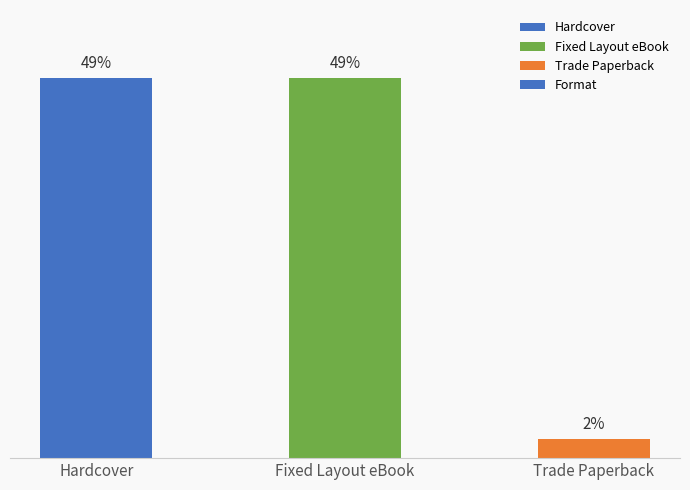

What is the label of the 1st bar from the right?

Trade Paperback